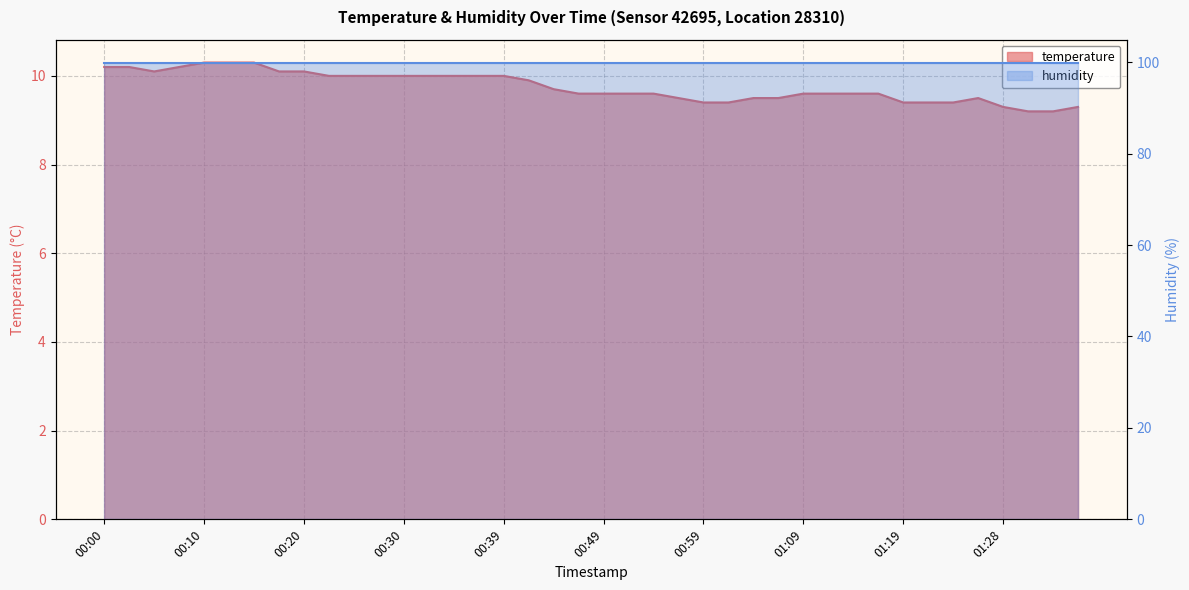

Is it true that the value at 01:01 is 9.4?

True